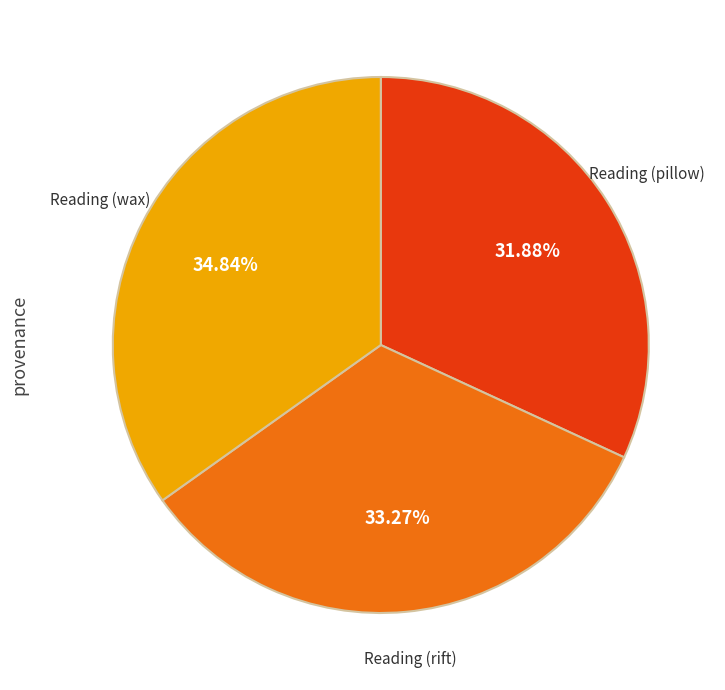

Is there a majority slice in this chart?

No